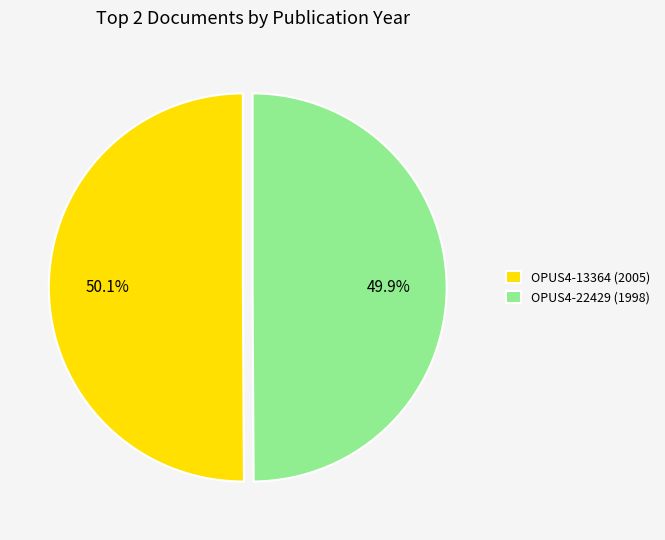

True or false: OPUS4-22429 (1998) accounts for 50% of the total.

True